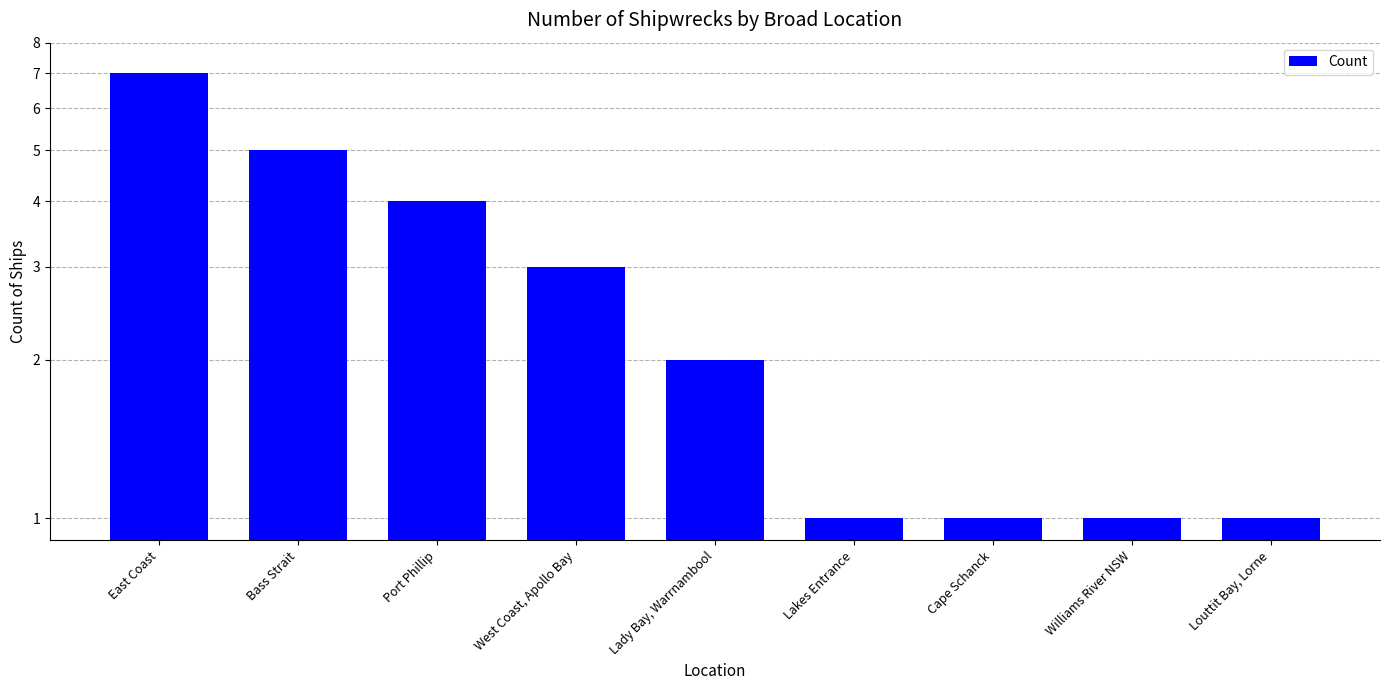

What is the ratio of the value at East Coast to the value at Lakes Entrance?

7.0